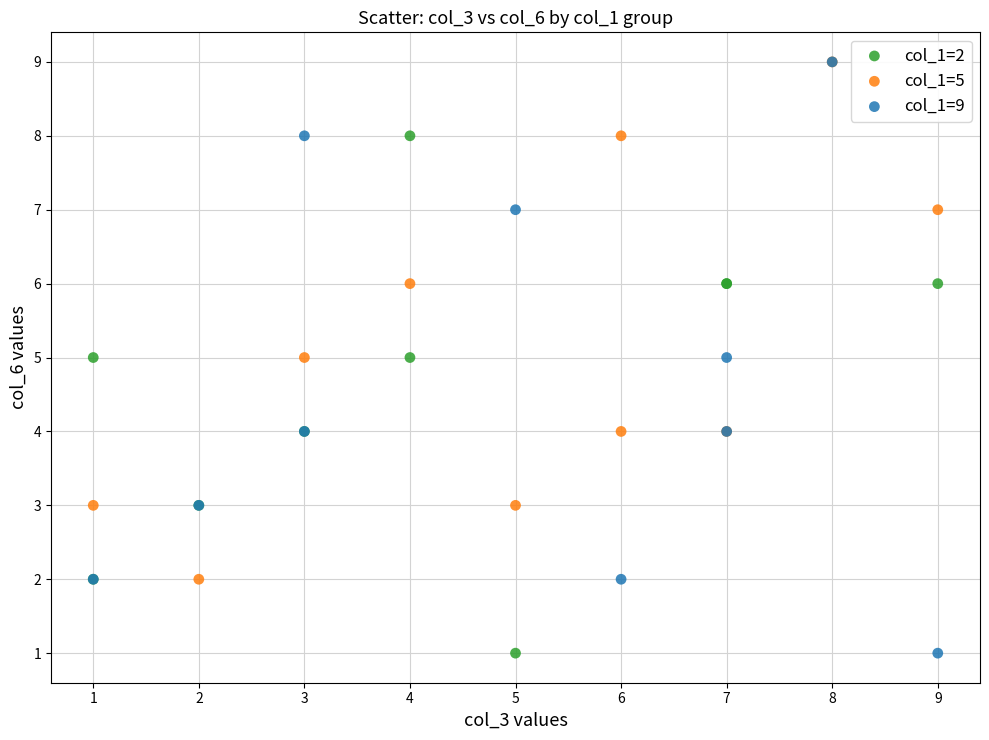

Which series has the largest Y range (max minus min)?

col_1=9